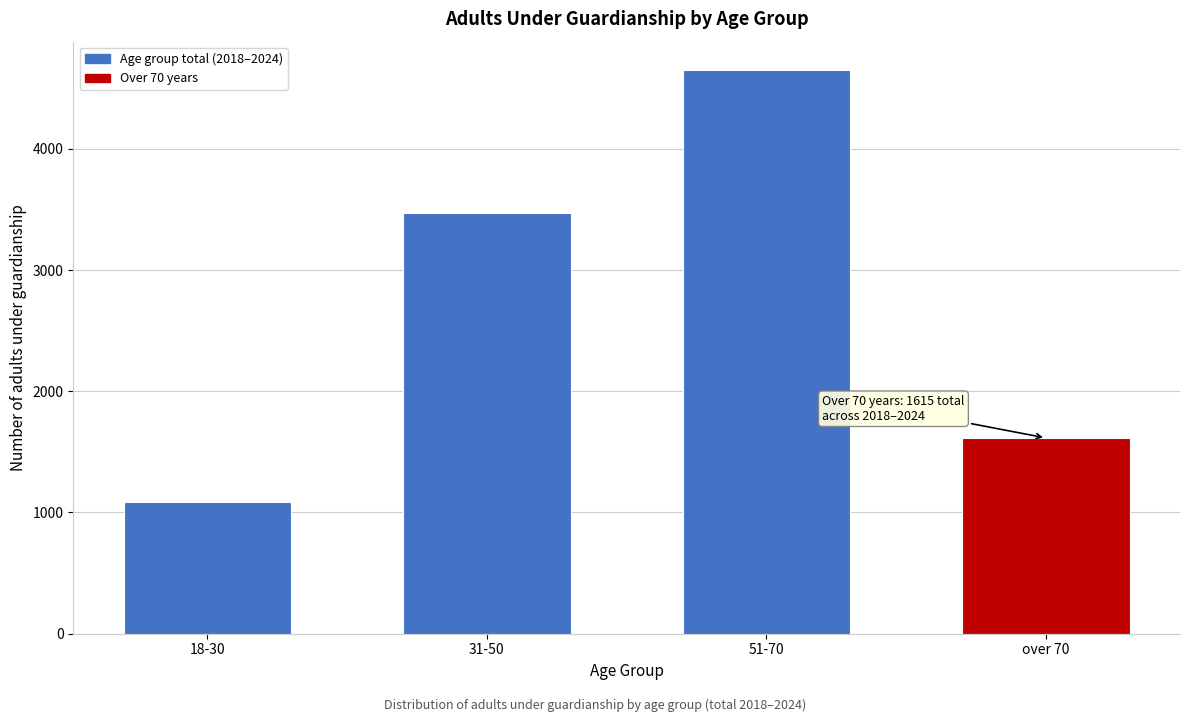

Reading right to left, transcribe all the data shown in this chart.

over 70=1615	51-70=4651	31-50=3468	18-30=1087